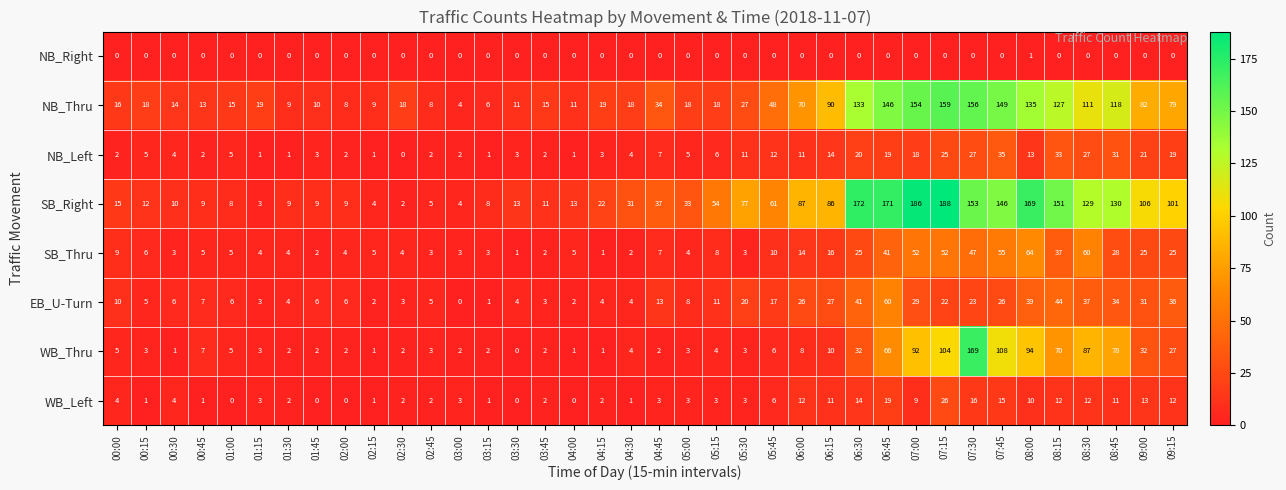

Which series changed the most between 00:15 and 04:45?

SB_Right